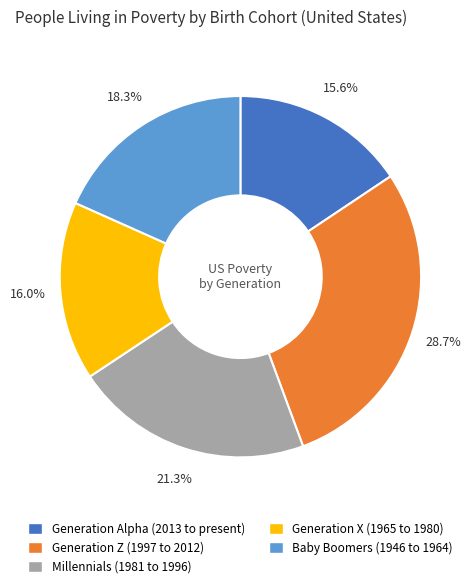

Which slice is the largest?

Generation Z (1997 to 2012)